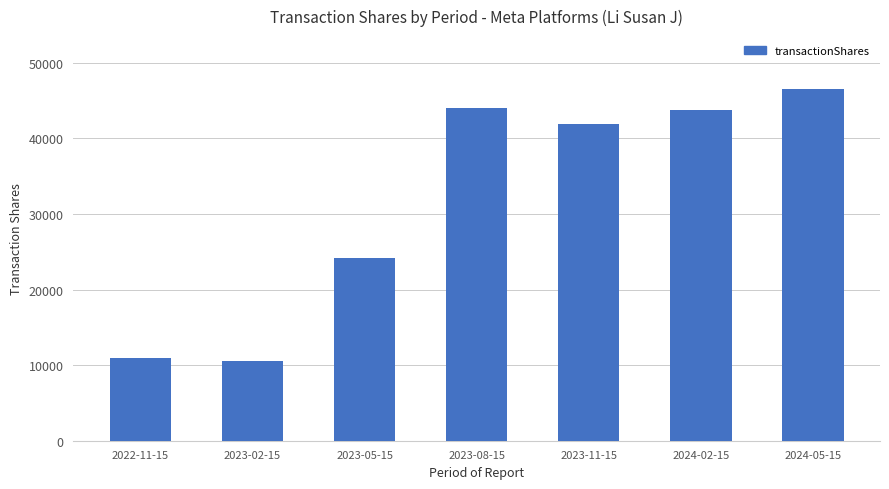

What is the label of the 4th bar from the right?

2023-08-15